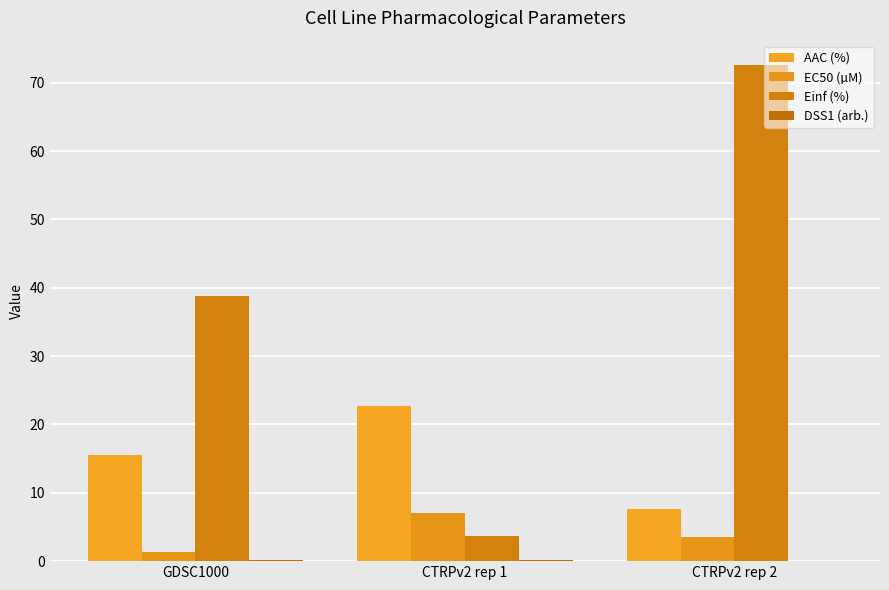

Rank the series at CTRPv2 rep 2 from highest to lowest value.

Einf (%), AAC (%), EC50 (µM), DSS1 (arb.)